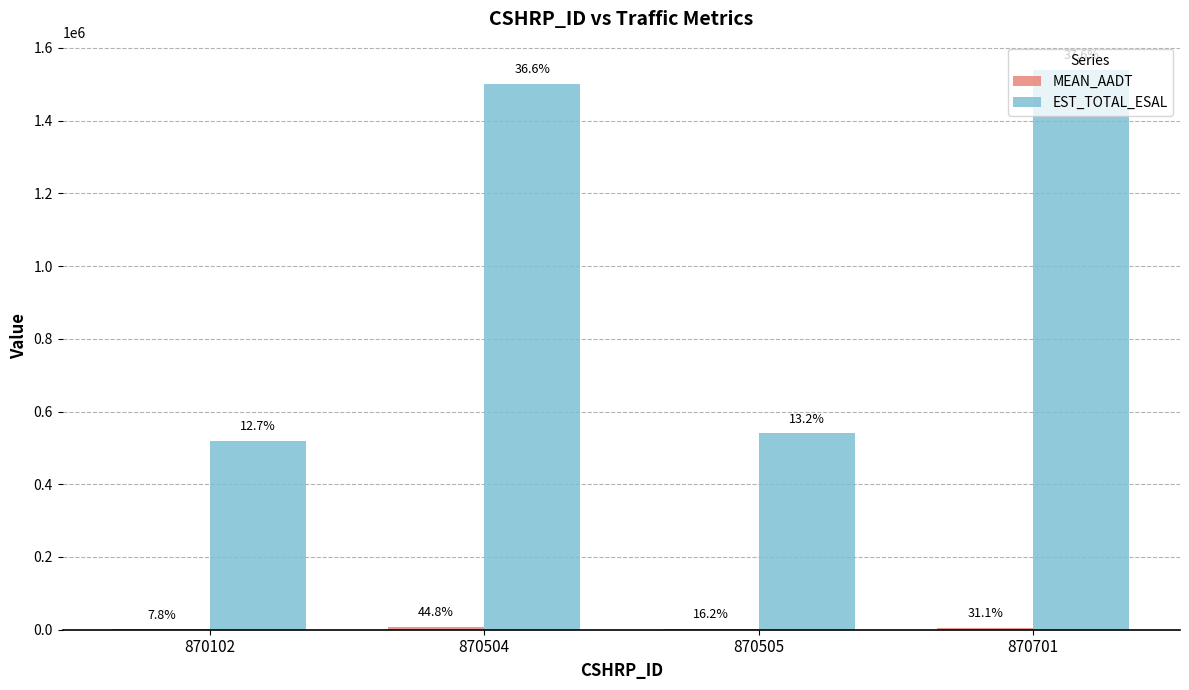

How many groups of bars are there?

4